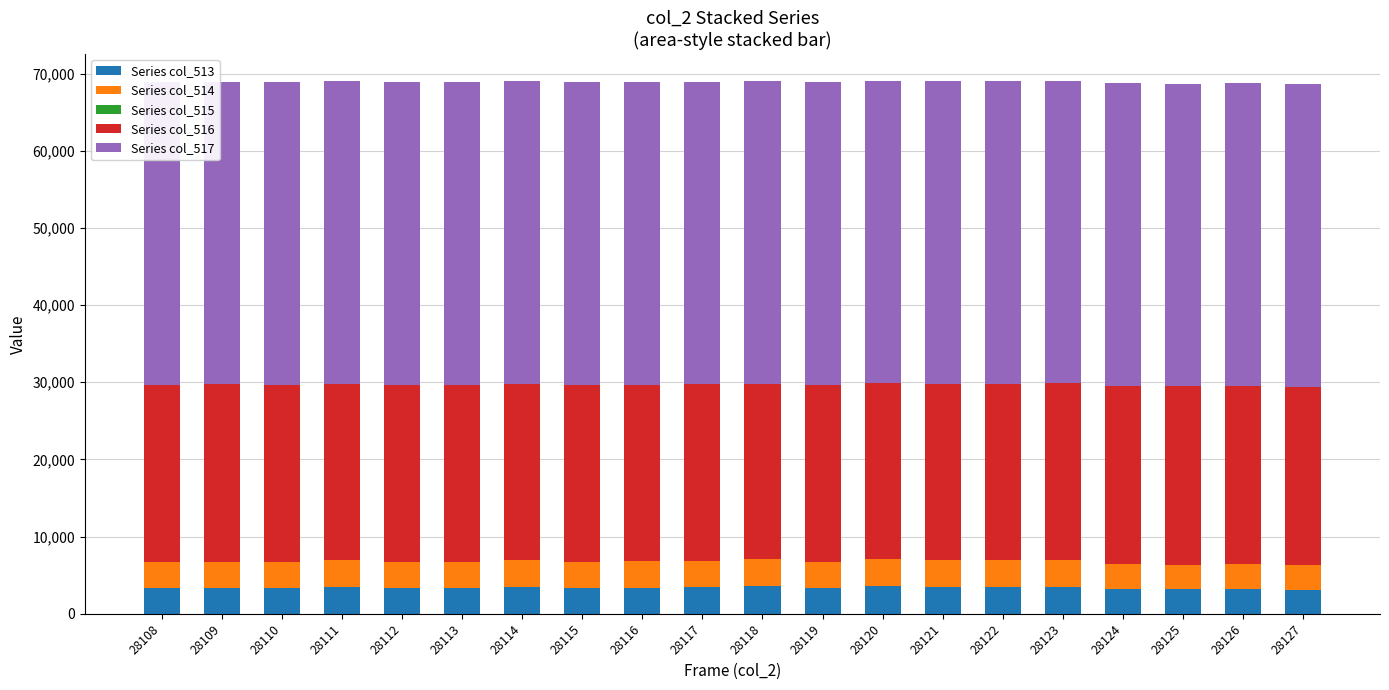

The Series col_513 series shows 3551 at 28120. True or false?

True